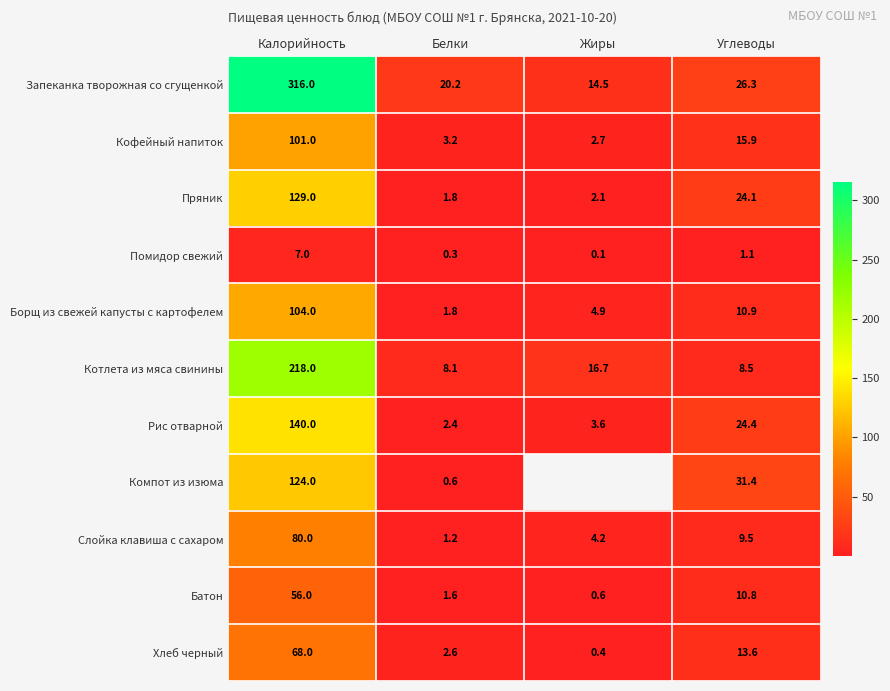

What value does the Борщ из свежей капусты с картофелем series have at Жиры?

4.9